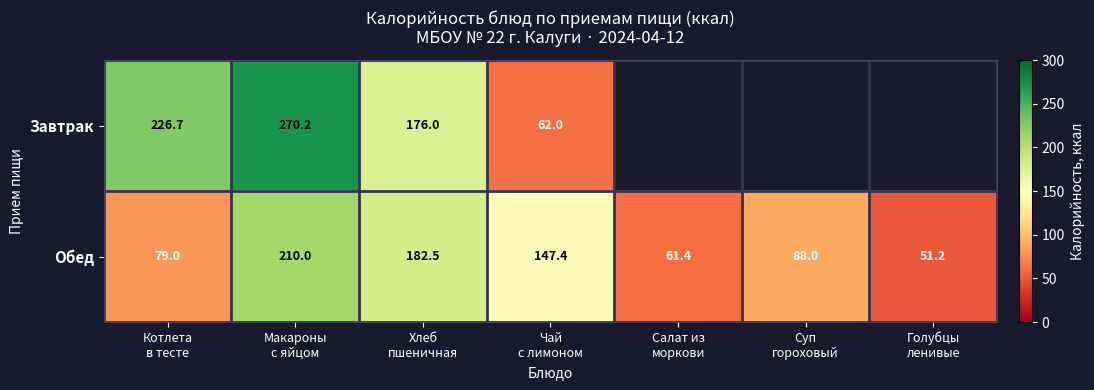

What is the difference between the highest and lowest values at Макароны
с яйцом?

60.2